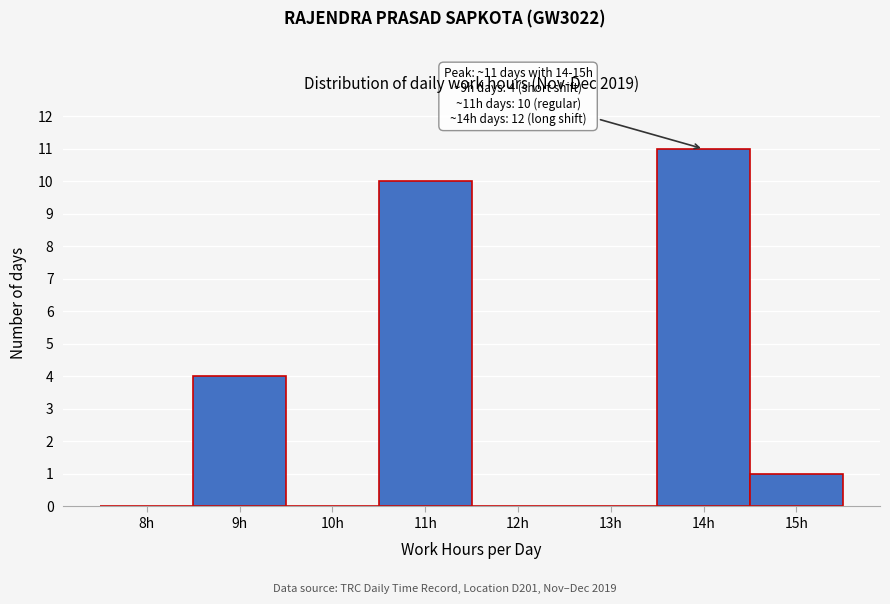

Reading left to right, what are all the values shown in this chart?

8h=0	9h=4	10h=0	11h=10	12h=0	13h=0	14h=11	15h=1